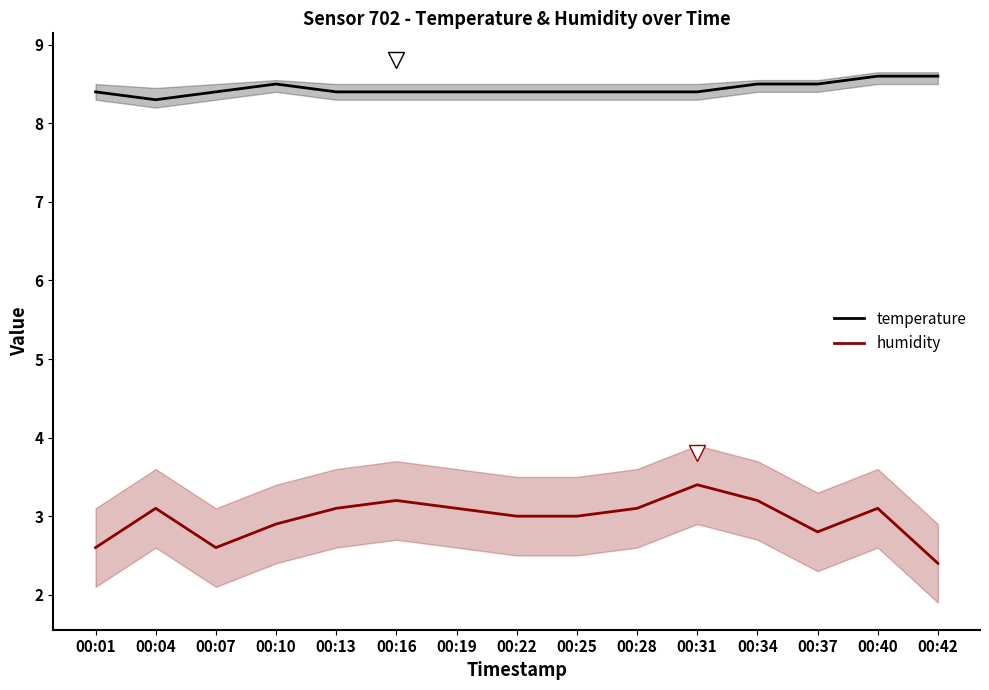

What is the total value across all series at 00:37?

11.3